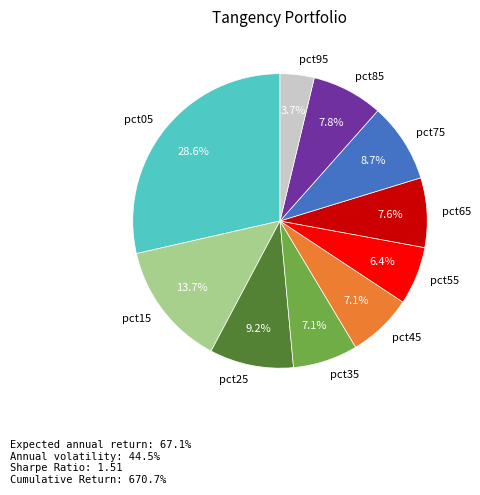

Between pct35 and pct15, which is larger?

pct15